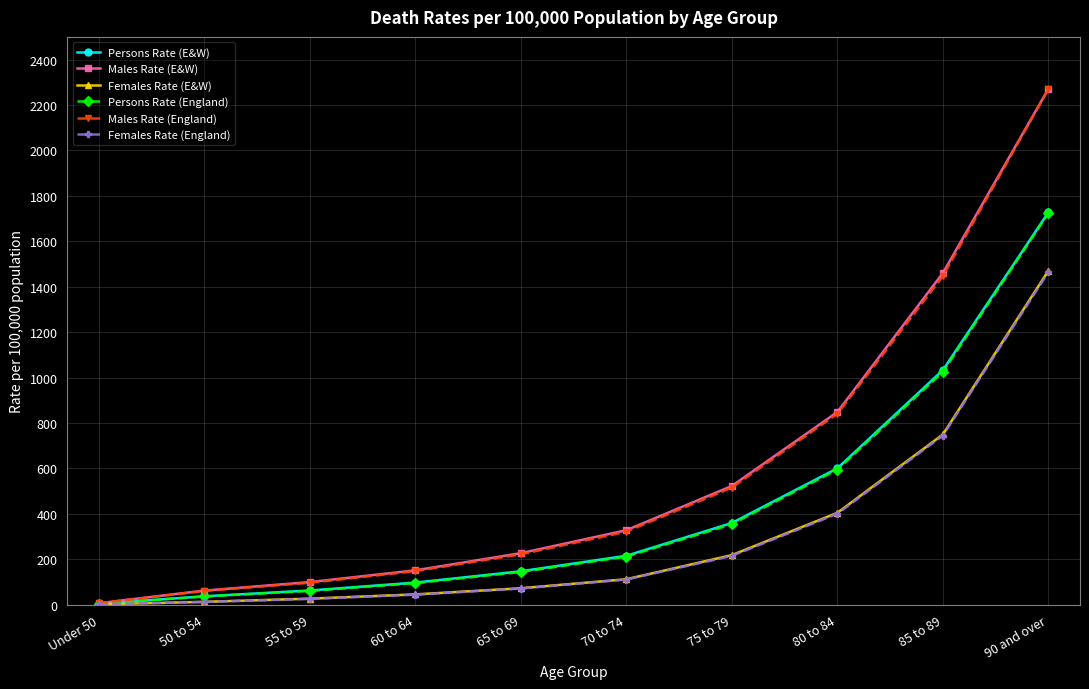

Reading left to right, extract all data points from this chart.

Persons Rate (E&W): 4.1	37.1	62.7	97.4	147.3	215.5	359.8	600.5	1032.8	1727.3
Males Rate (E&W): 6.7	62.2	99.7	151.4	227.0	328.0	522.8	848.4	1460.1	2270.9
Females Rate (E&W): 1.6	12.7	26.7	45.5	72.5	112.2	218.5	404.6	749.5	1470.2
Persons Rate (England): 3.9	36.2	60.7	95.1	144.1	211.7	354.5	594.8	1024.6	1722.7
Males Rate (England): 6.4	60.8	96.7	147.9	221.8	321.5	515.6	840.5	1446.5	2269.1
Females Rate (England): 1.5	12.2	25.7	44.2	71.3	111.0	215.0	400.6	744.7	1463.9